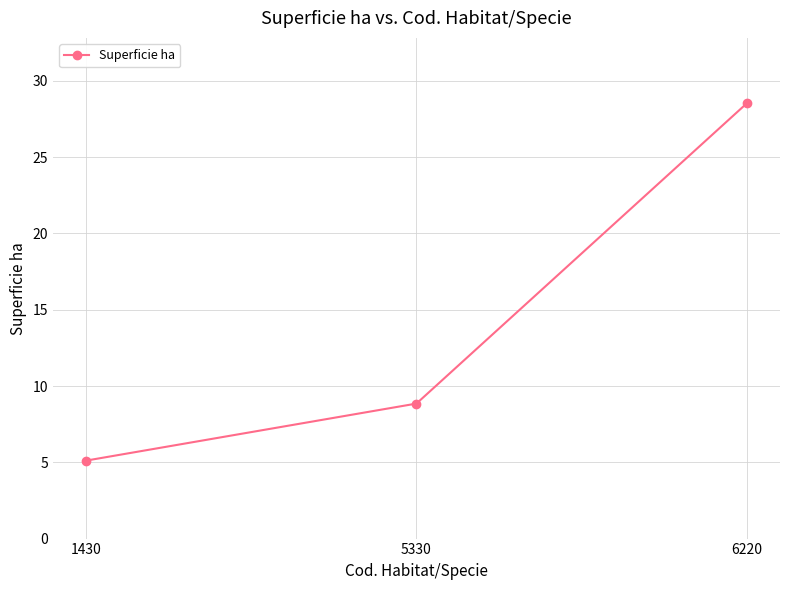

How many distinct data groups are displayed?

1